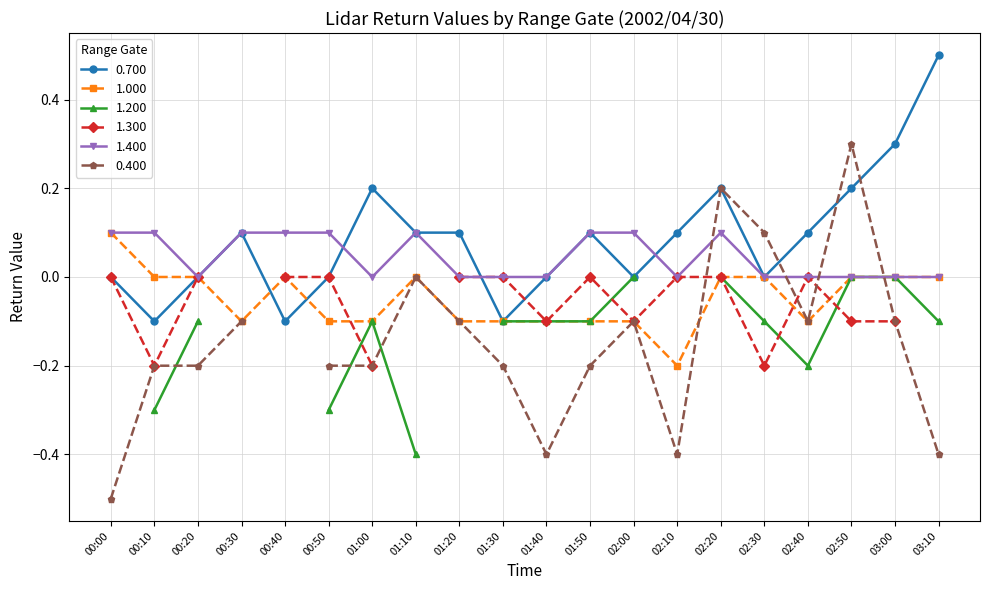

At which label does 1.000 reach its peak?

00:00